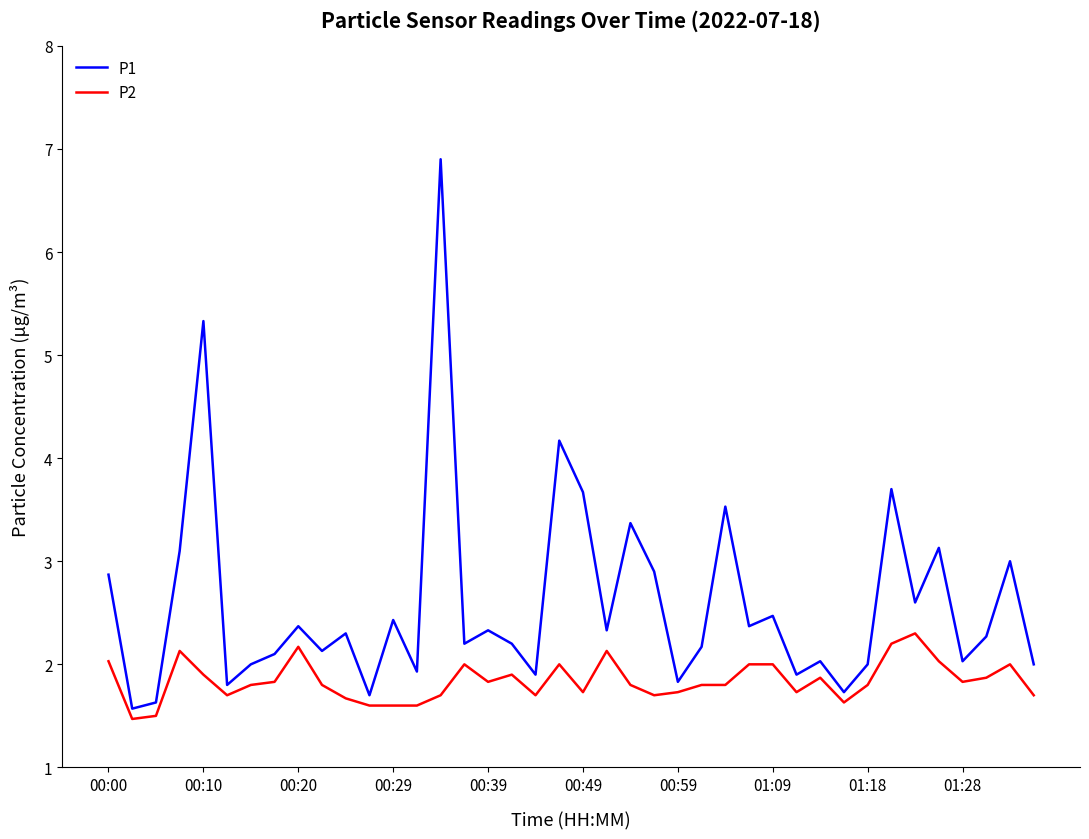

What is the minimum value shown in the chart?

1.5